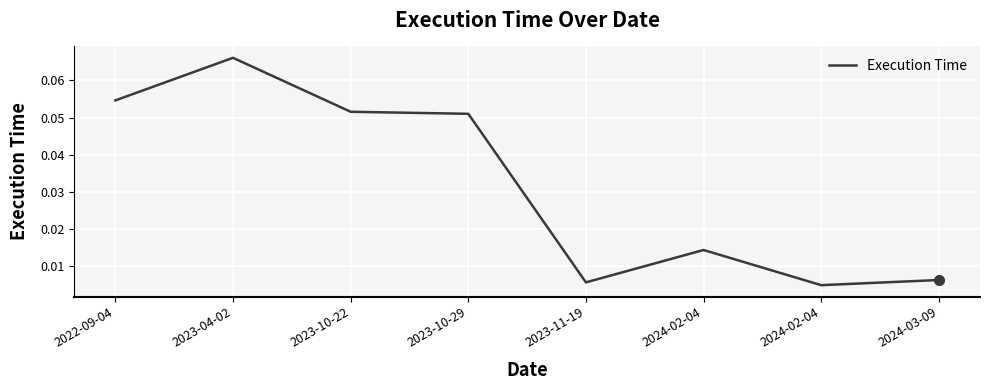

The chart shows a value of 0.0 at 2024-02-04. True or false?

True